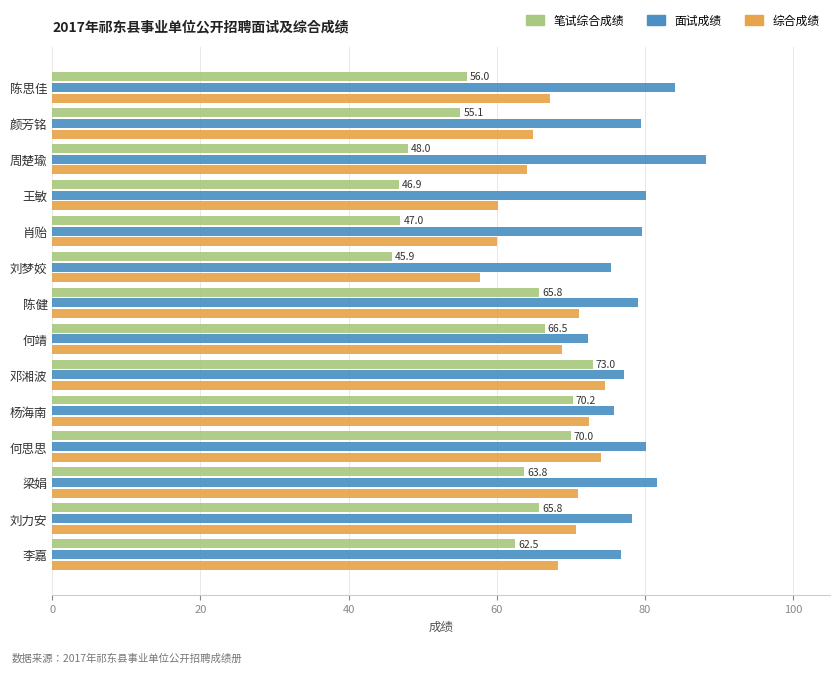

The 笔试综合成绩 series shows 88.9 at 颜芳铭. True or false?

False